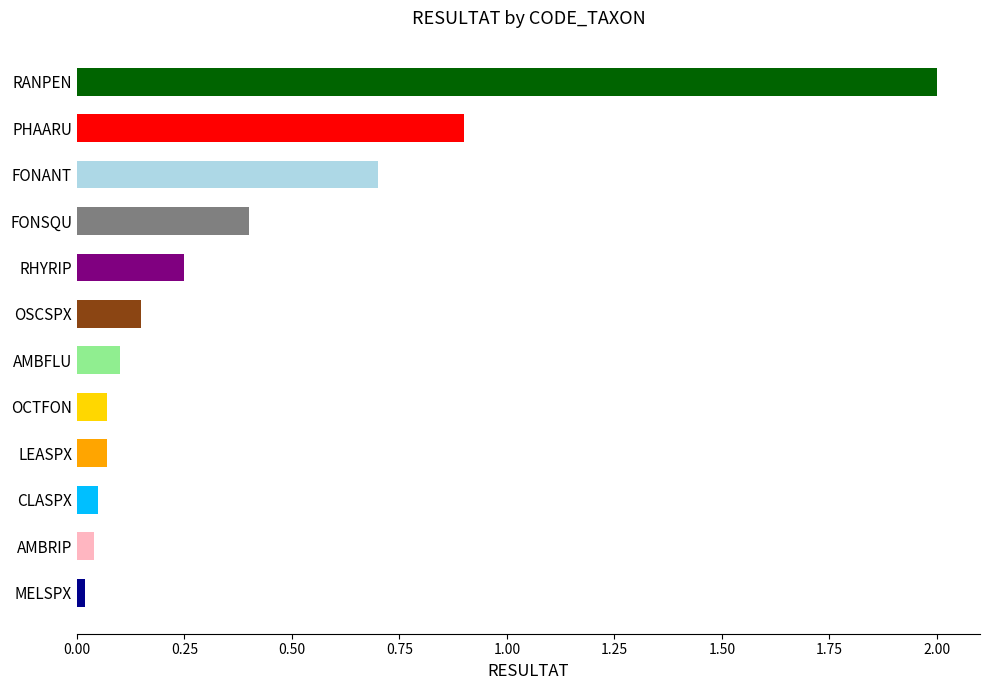

Where is the data nearest to the value 1?

PHAARU